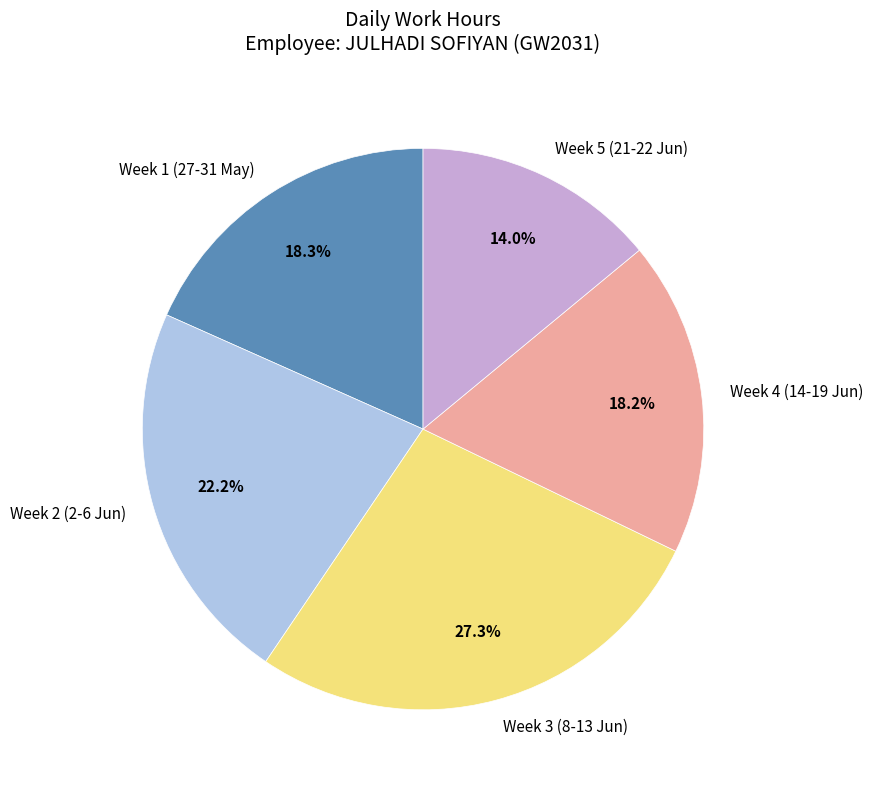

How many segments does this pie chart have?

5